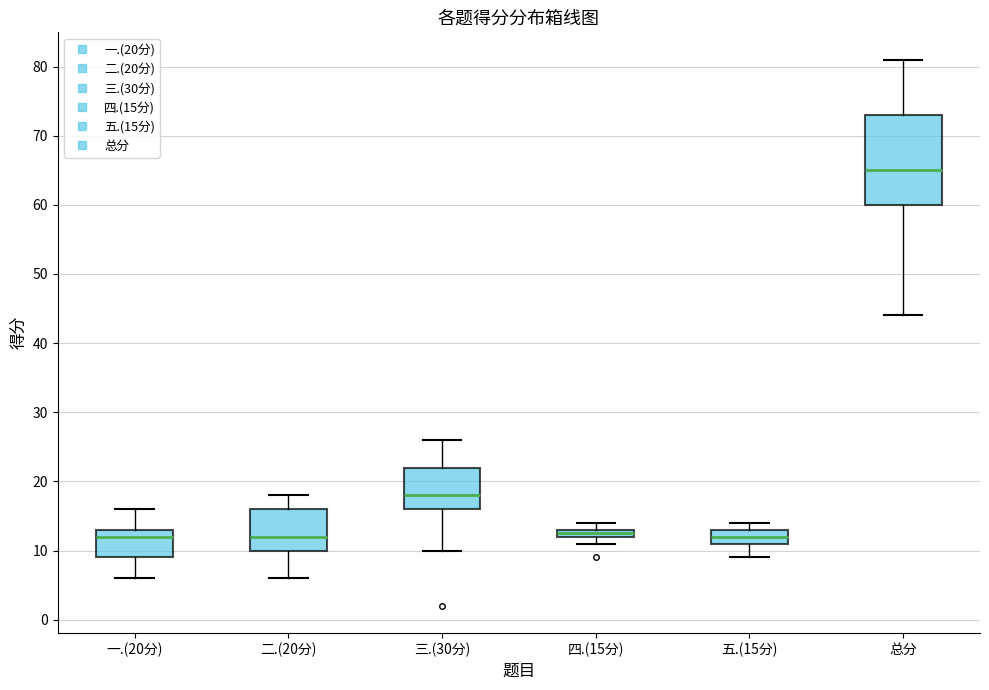

Where is the lower edge of the box for 总分 on the y-axis? The values are not printed on the chart, so give them approximately, as read against the axis.

60